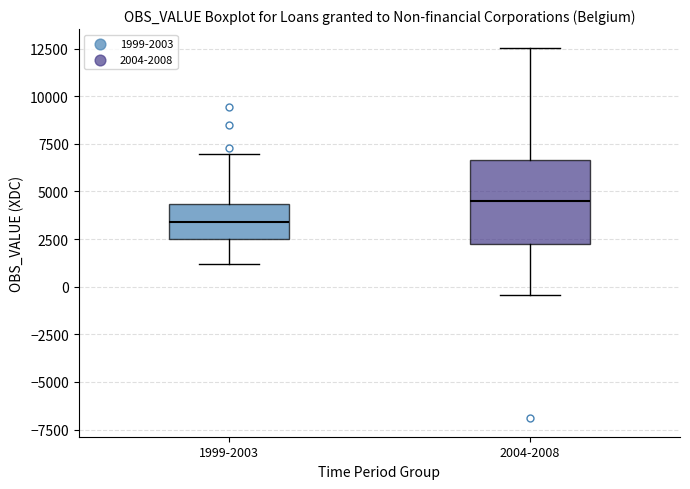

Which box has the highest median line?

2004-2008